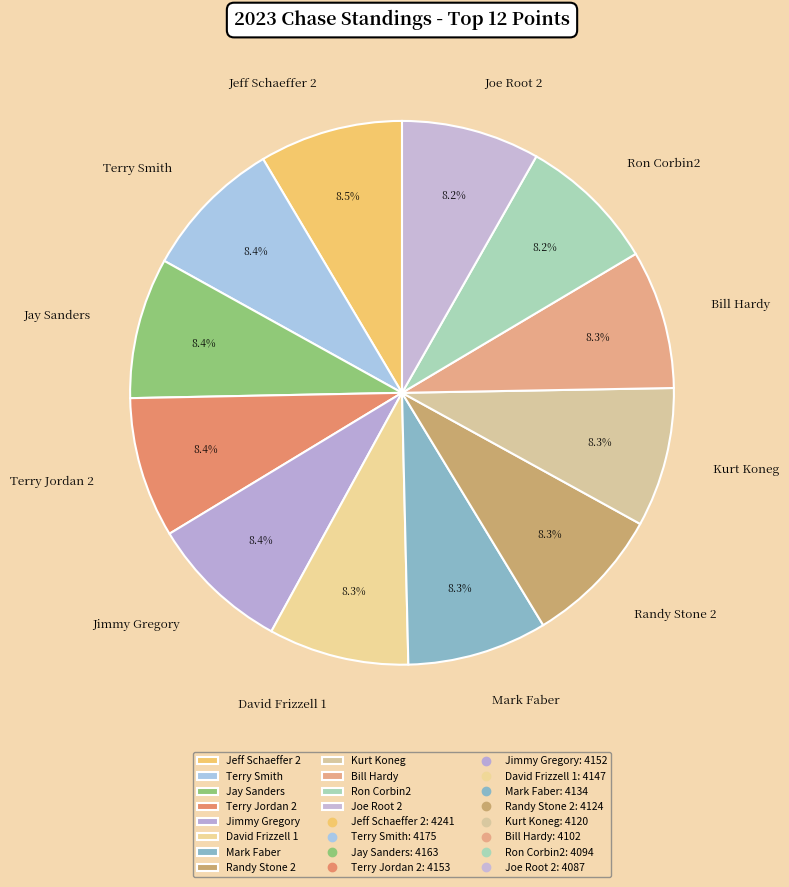

What is the ratio of the value at Jay Sanders to the value at Ron Corbin2?

1.0